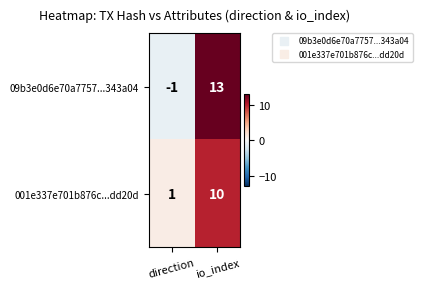

Which series has the largest range (max minus min)?

09b3e0d6e70a7757...343a04